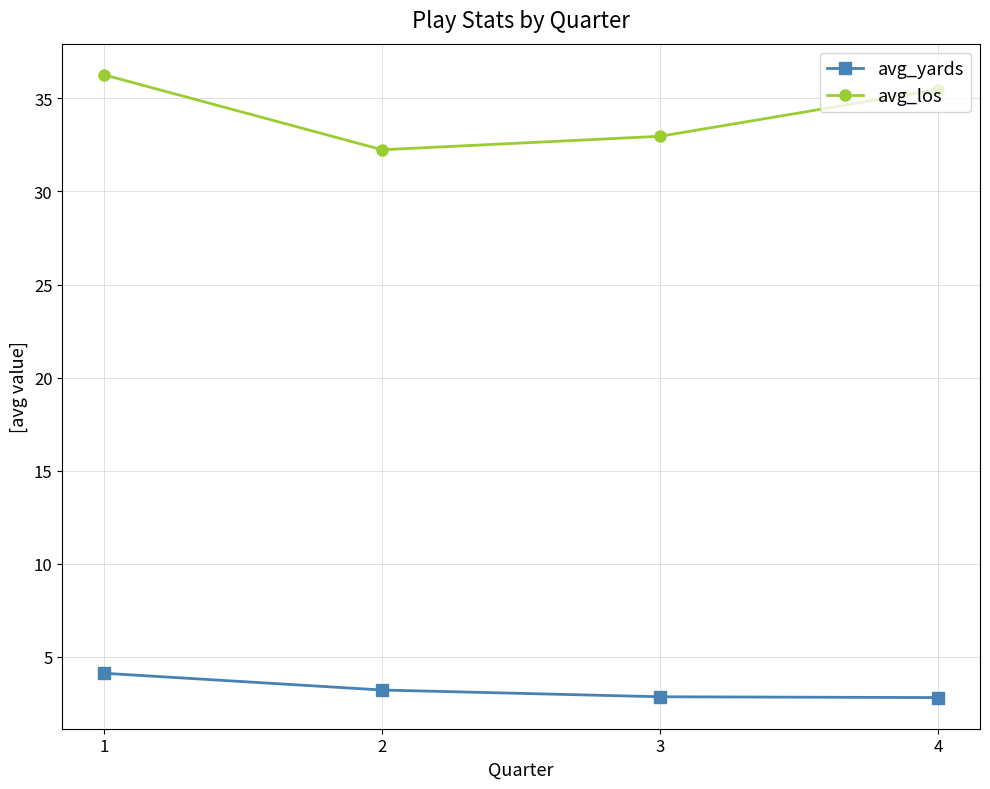

True or false: avg_yards and avg_los intersect in this chart.

False